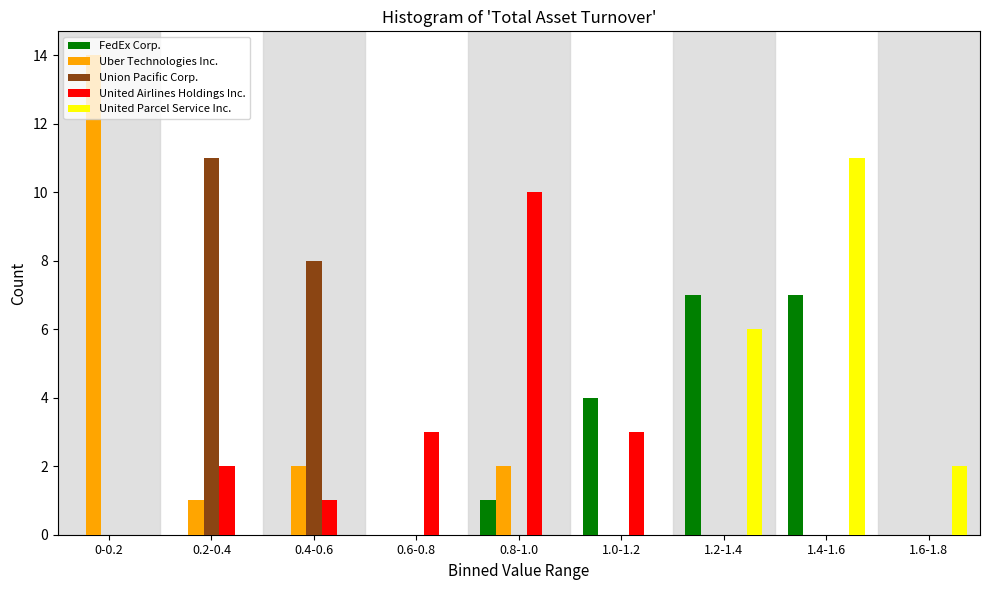

What is the sum of all United Airlines Holdings Inc. values?

19